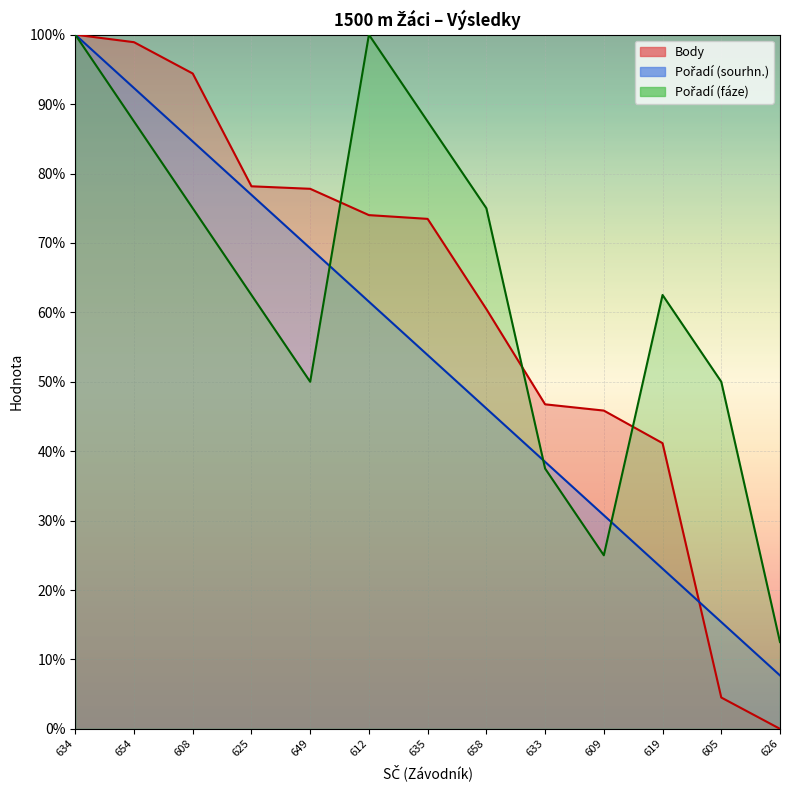

What position from the right is 608?

11